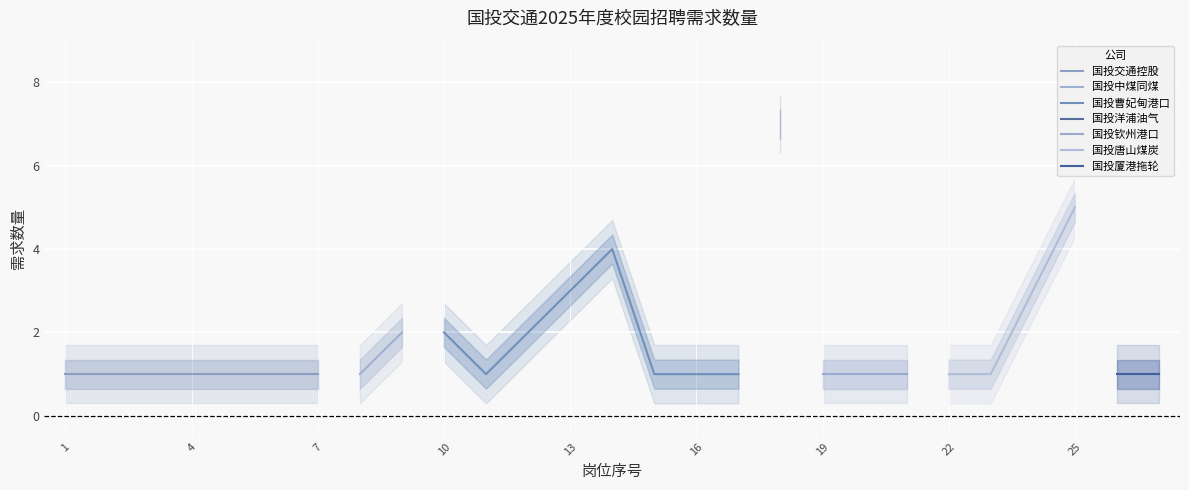

How many data points are above 1?

8